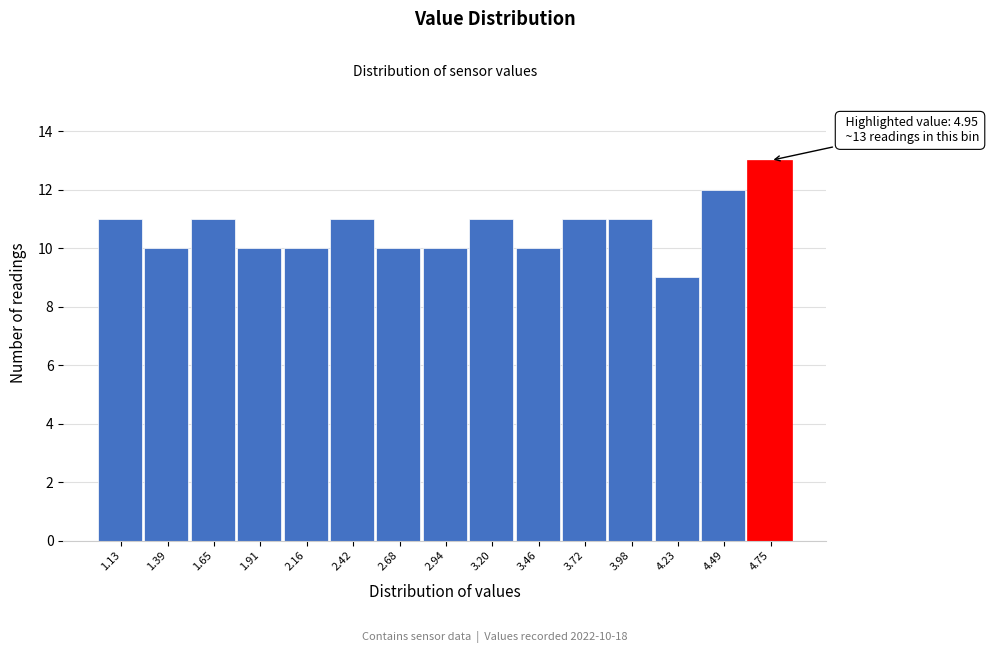

Reading left to right, what are all the values shown in this chart?

11	10	11	10	10	11	10	10	11	10	11	11	9	12	13